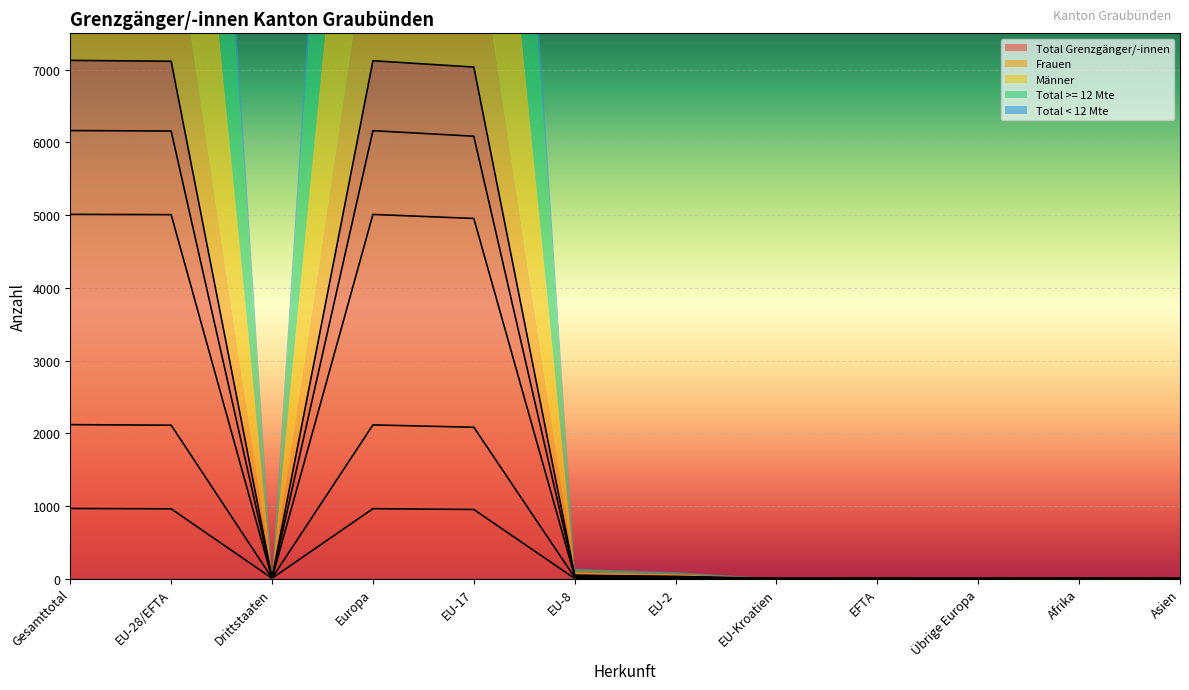

What is the sum of all Männer values?

20033